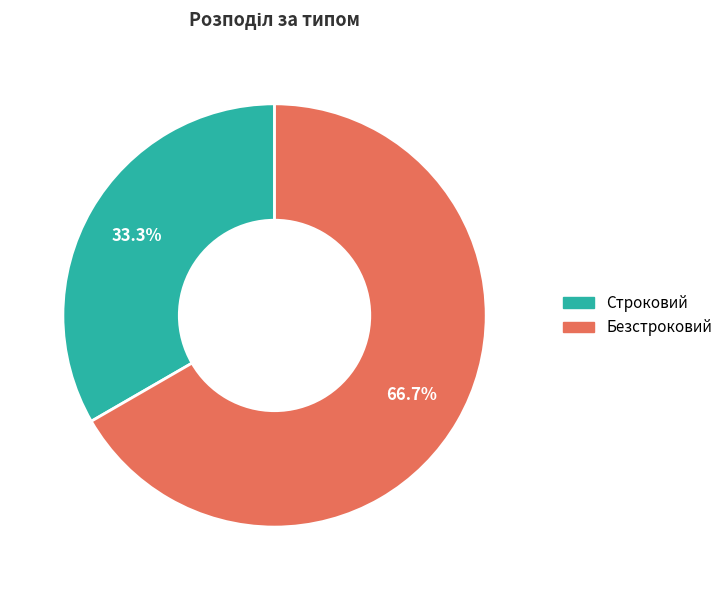

The Строковий slice represents 33% of the pie. True or false?

True